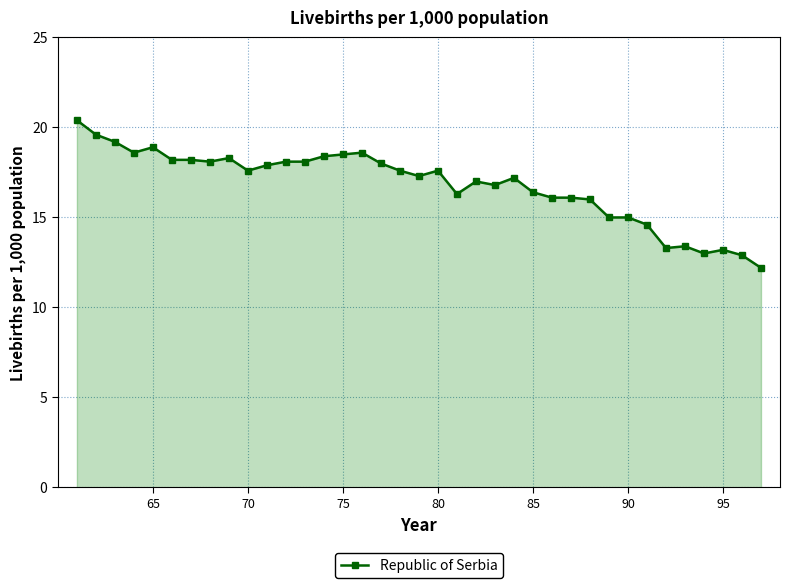

What is the value of the 35th point from the left?

13.2